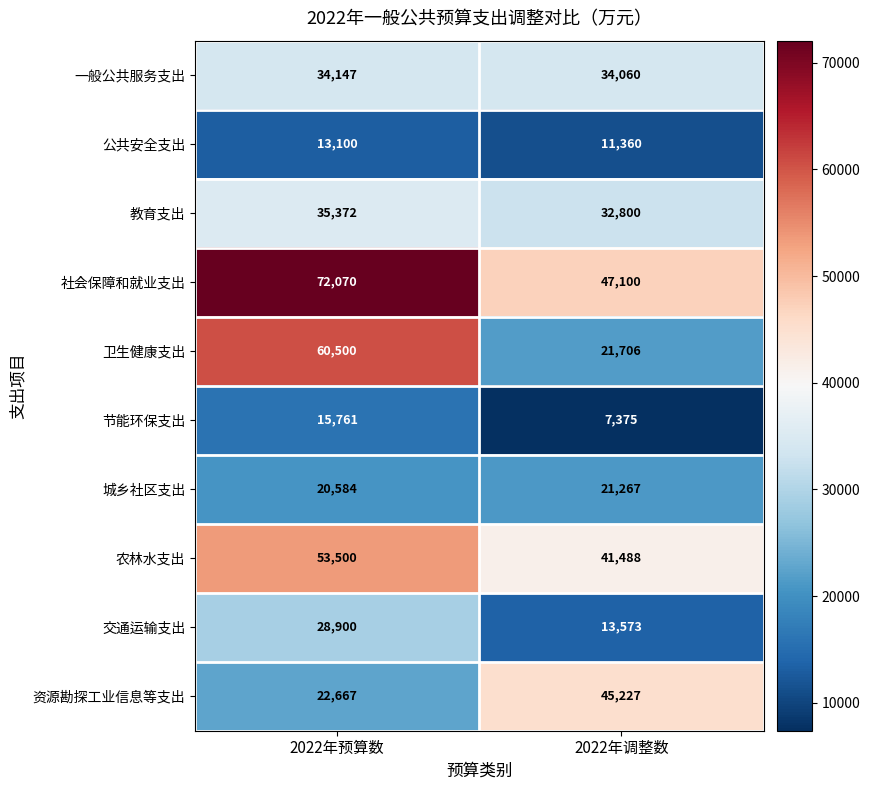

What is the difference between the highest and lowest values at 2022年调整数?

39725